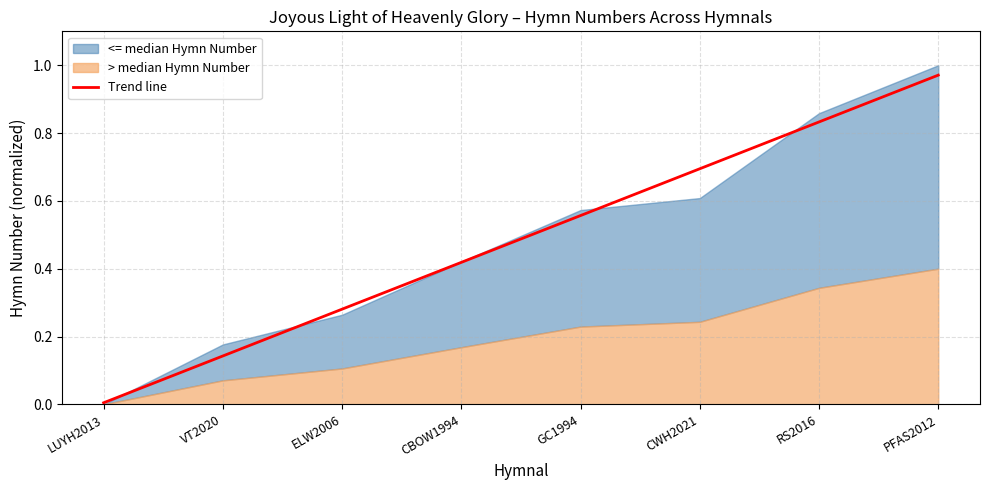

True or false: the data shows 0.2 at GC1994.

False